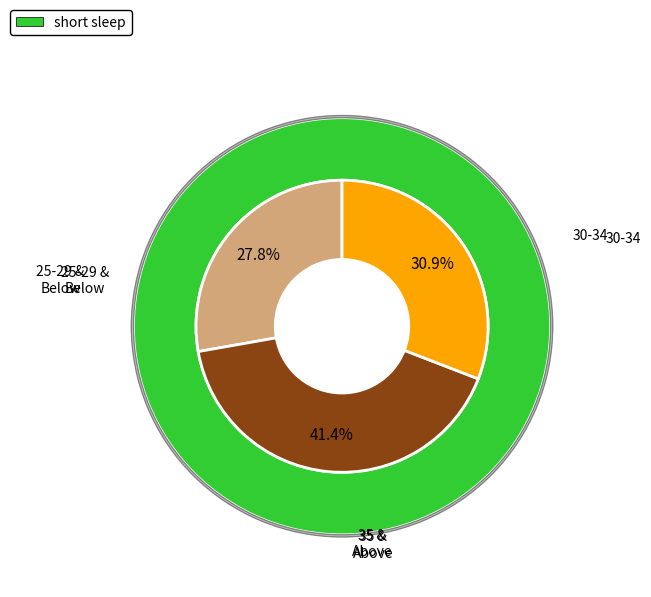

Does 35-39 represent more than half of the total?

No